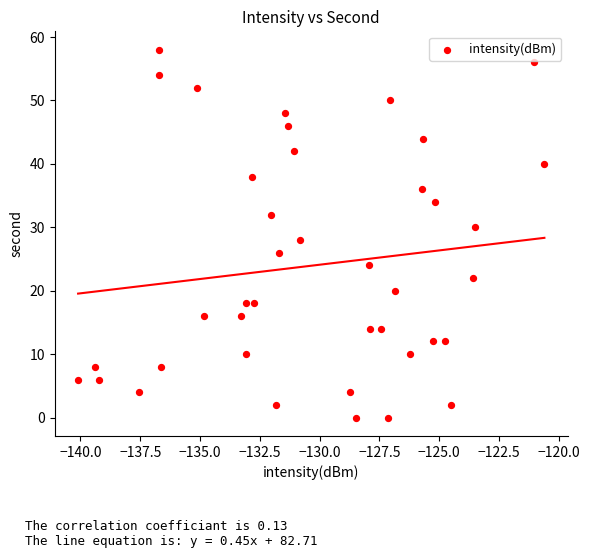

What is the range of Y values (max minus min)?

58